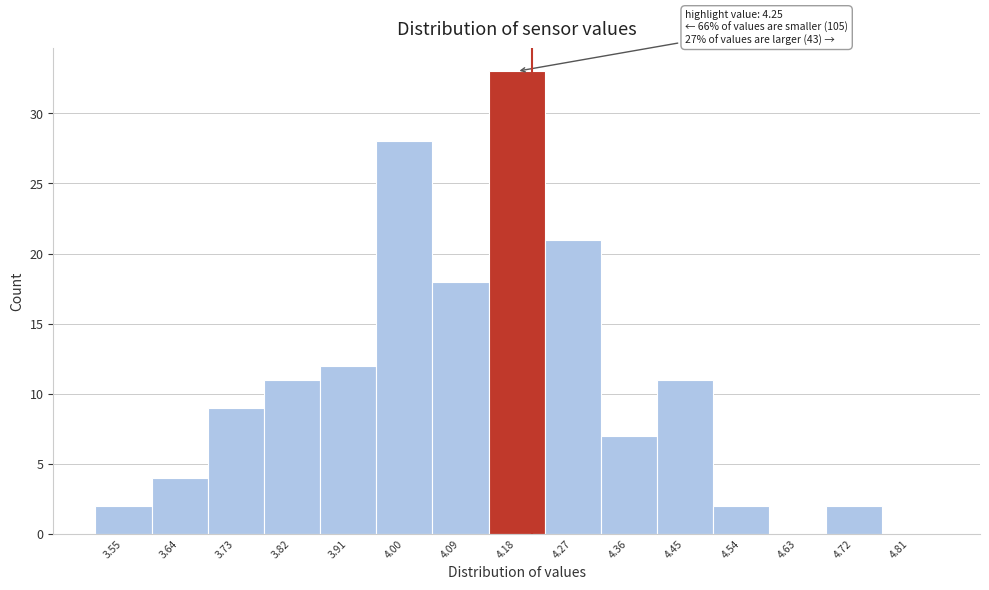

Reading left to right, transcribe all the data shown in this chart.

3.55=2	3.64=4	3.73=9	3.82=11	3.91=12	4.00=28	4.09=18	4.18=33	4.27=21	4.36=7	4.45=11	4.54=2	4.63=0	4.72=2	4.81=0